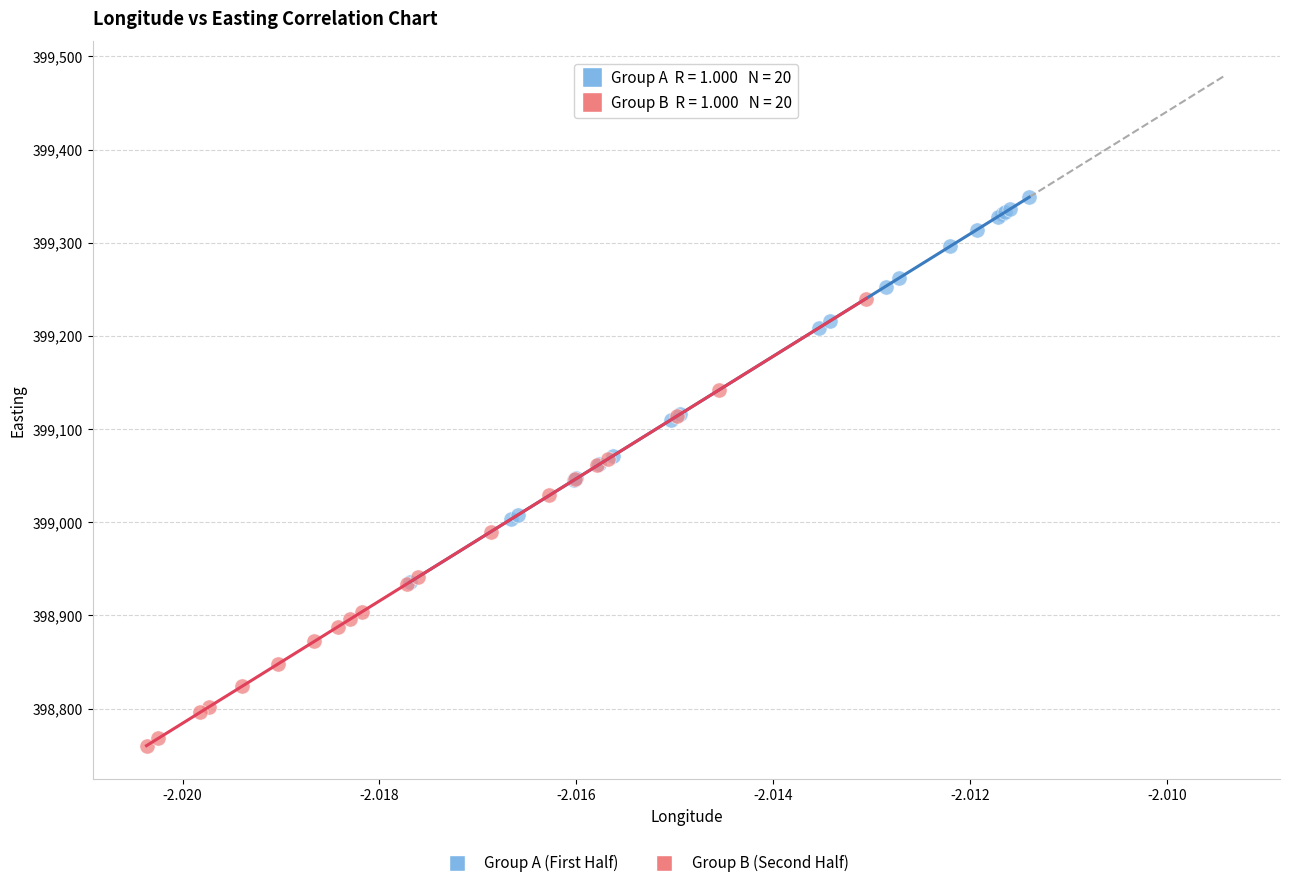

Which series reaches the maximum Y coordinate?

Group A (First Half)